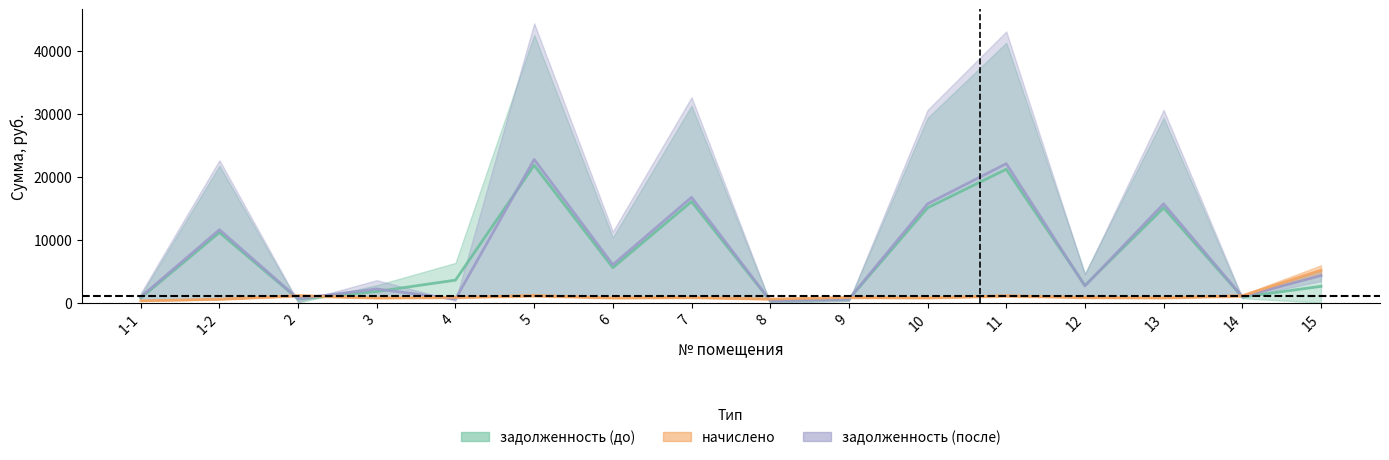

Which series changed the most between 5 and 15?

задолженность (до)